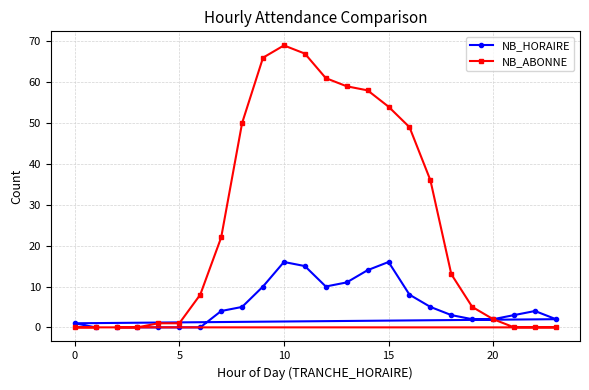

Which series has the largest total across all categories?

NB_ABONNE